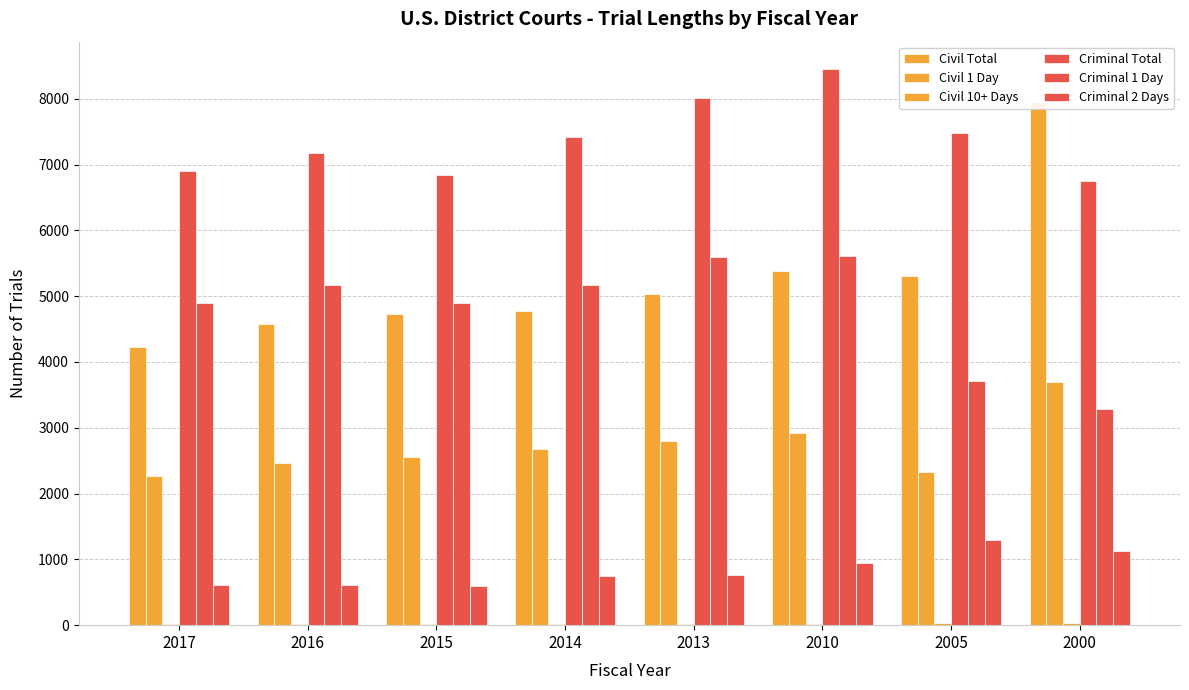

What is the value of the Civil 10+ Days bar at the 1st from the left?

11